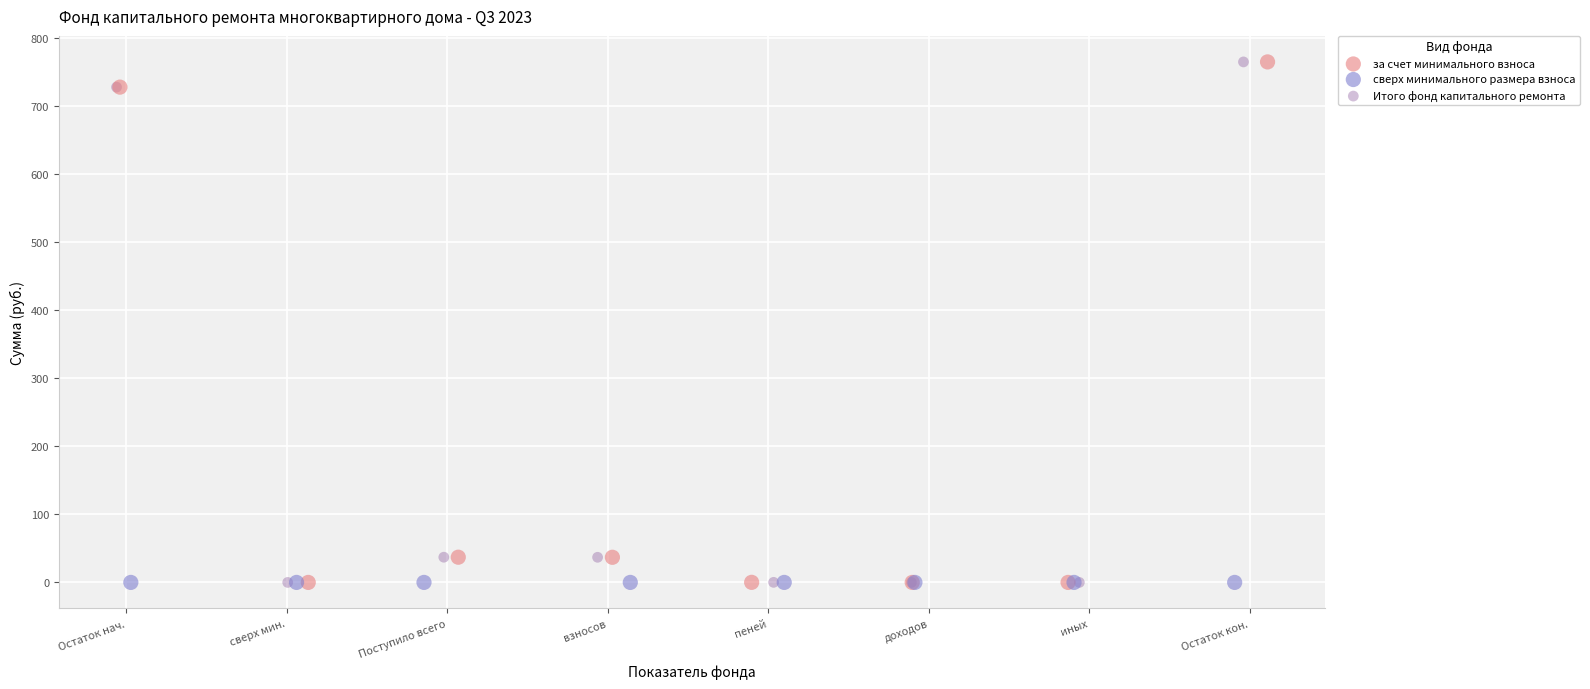

What are all the series names shown in the legend?

за счет минимального взноса, сверх минимального размера взноса, Итого фонд капитального ремонта